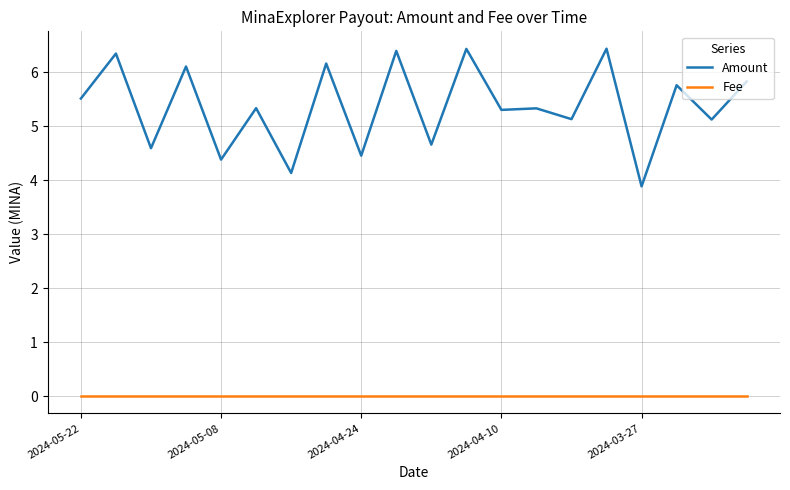

Does the chart have visible grid lines?

Yes